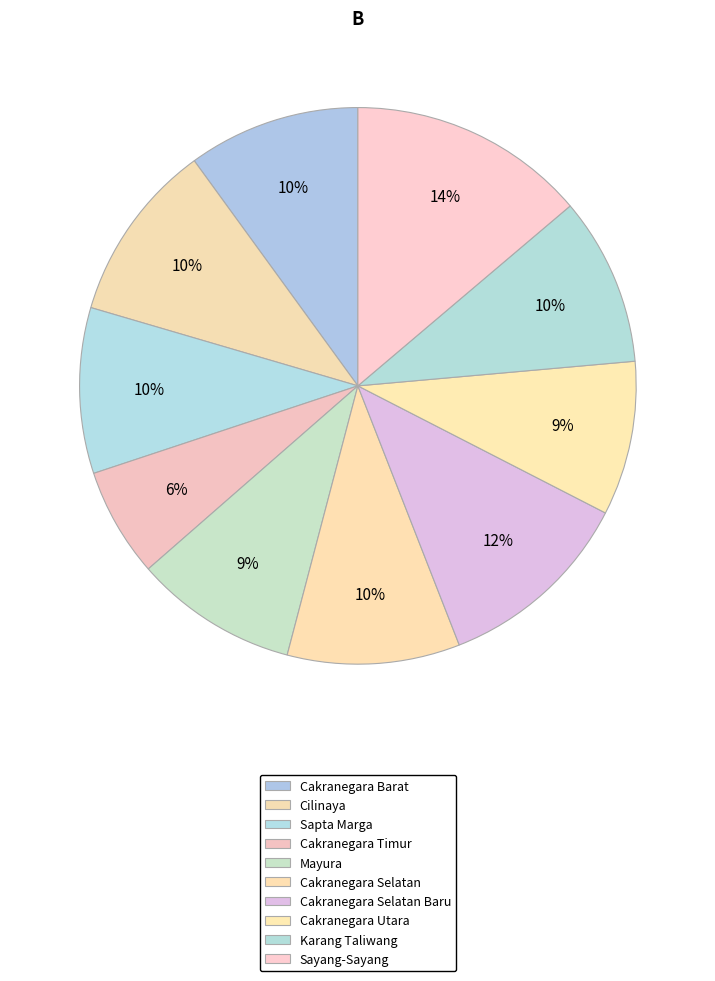

How many segments does this pie chart have?

10